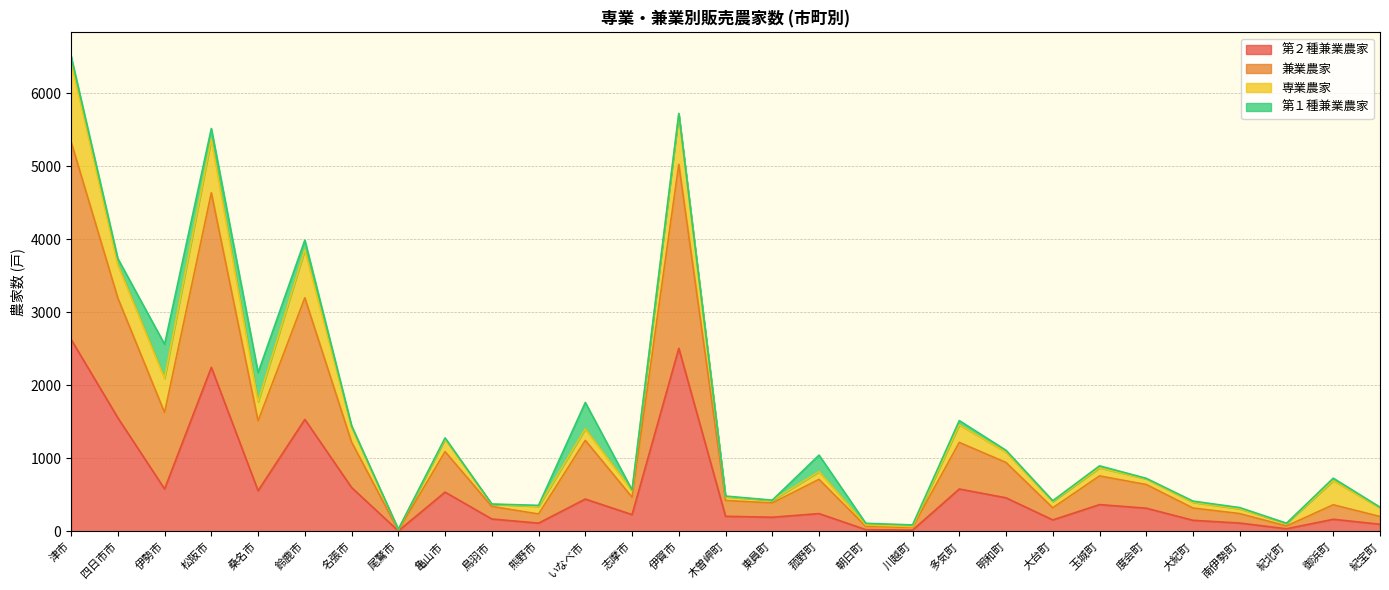

What is the total value across all series at 伊賀市?

5724